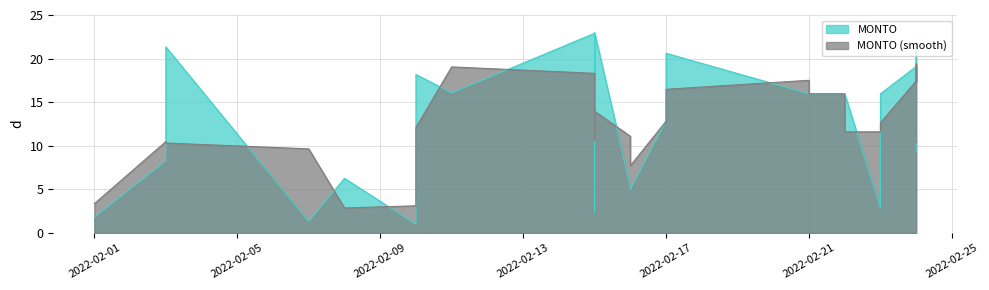

What is the value of the 13th point from the left?

22.9